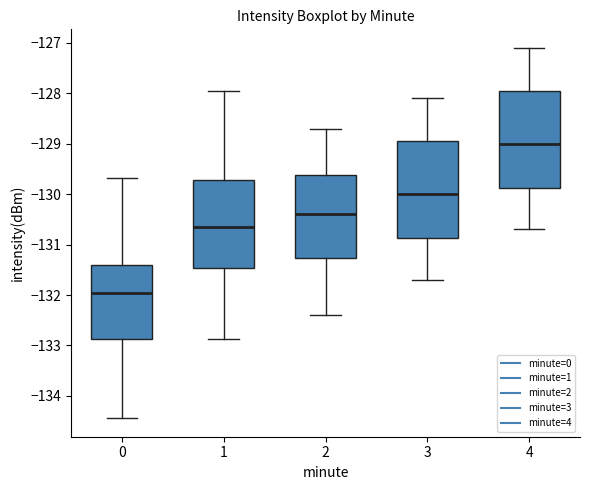

Where is the upper edge of the box at x = 3 on the y-axis? The values are not printed on the chart, so give them approximately, as read against the axis.

-128.9